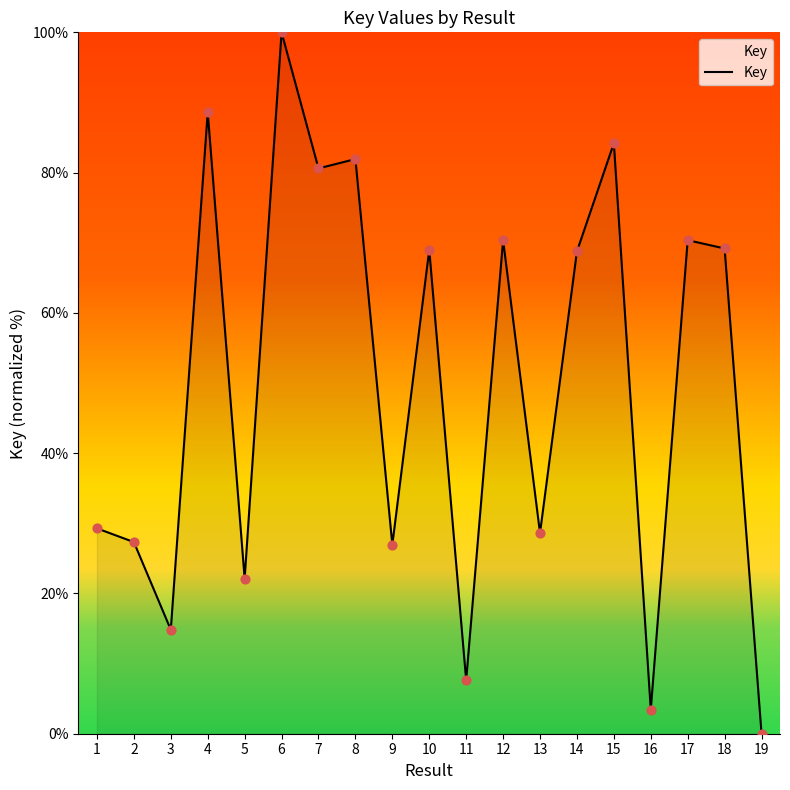

Between 8 and 10, which is larger?

8